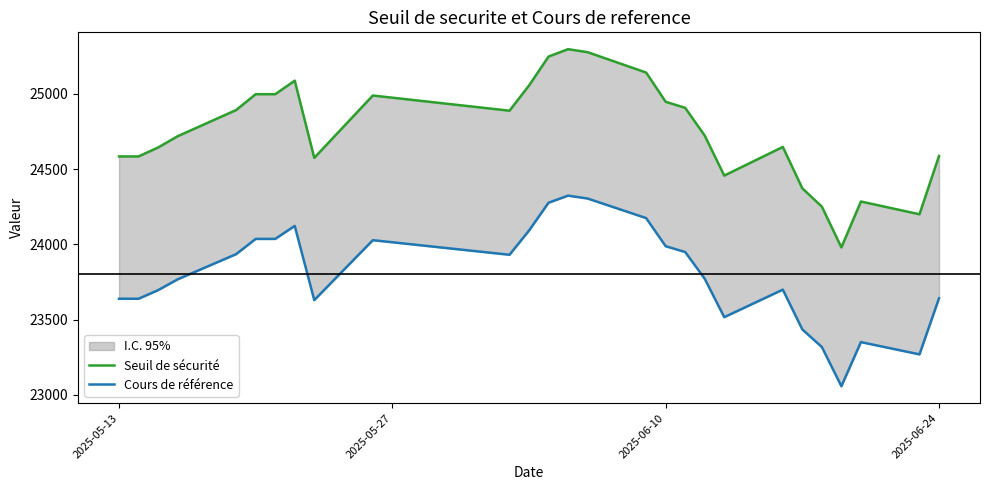

True or false: Seuil de sécurité and Cours de référence cross at least once.

False